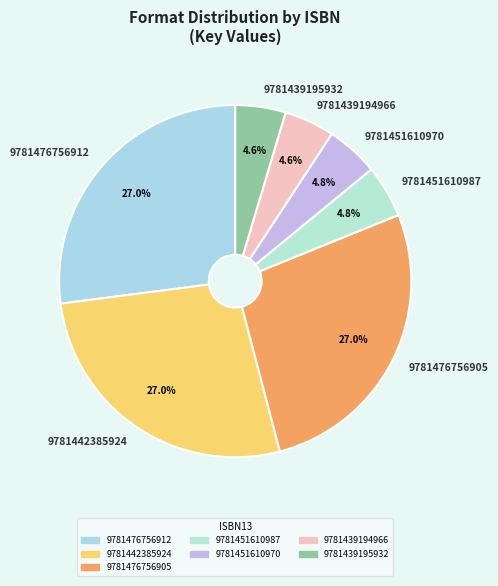

Does 9781439195932 account for over 50% of the chart?

No